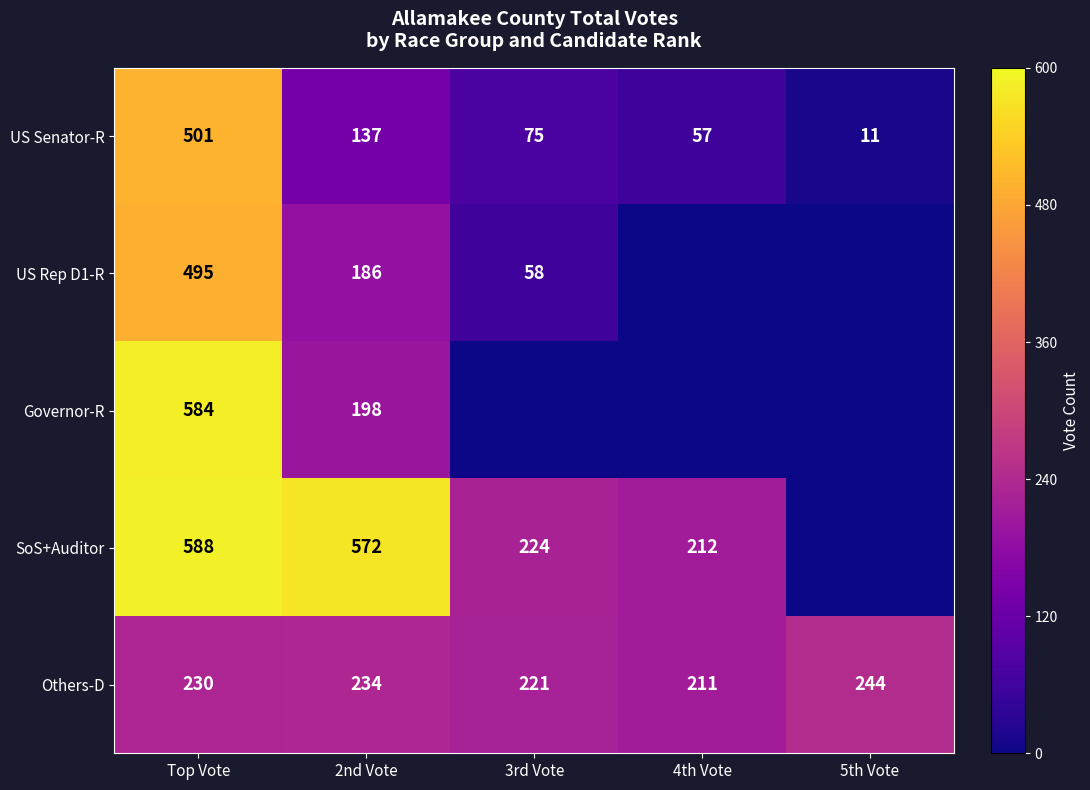

What is the minimum value for Others-D?

211